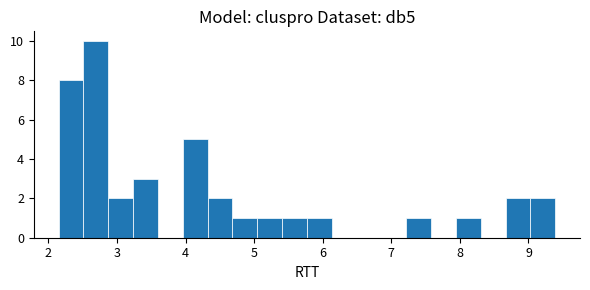

Around what value on the x-axis is the tallest bar? Give the approximate position of its centre, as read against the axis.

2.7